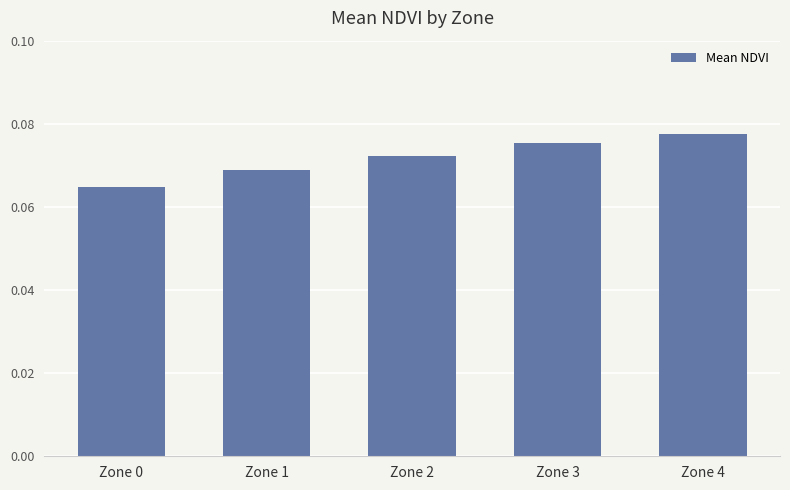

List the labels in order of value, largest first.

Zone 4, Zone 3, Zone 2, Zone 1, Zone 0